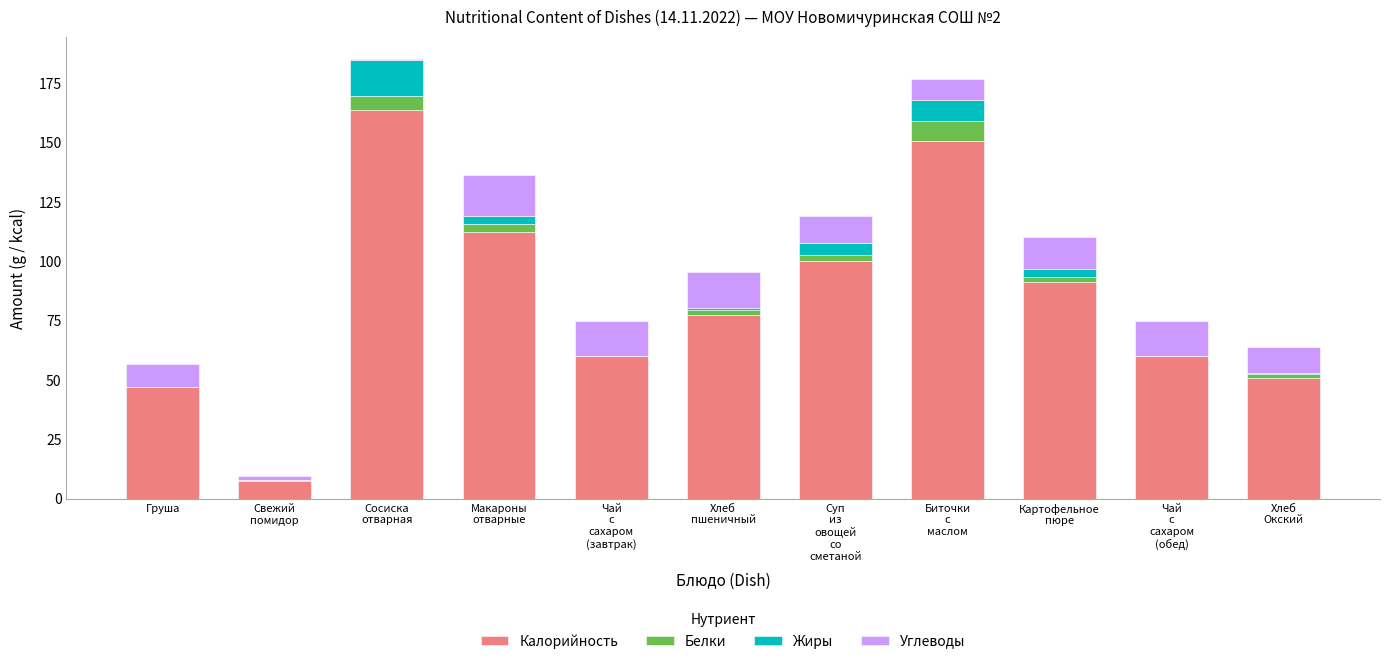

What is the sum of all Калорийность values?

922.1